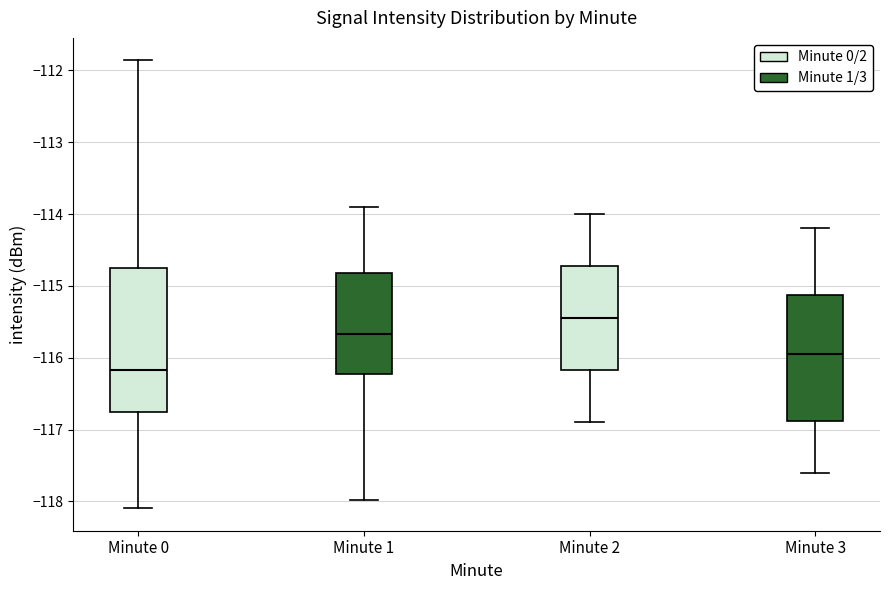

Which box is the tallest, from its lower edge to its upper edge?

Minute 0